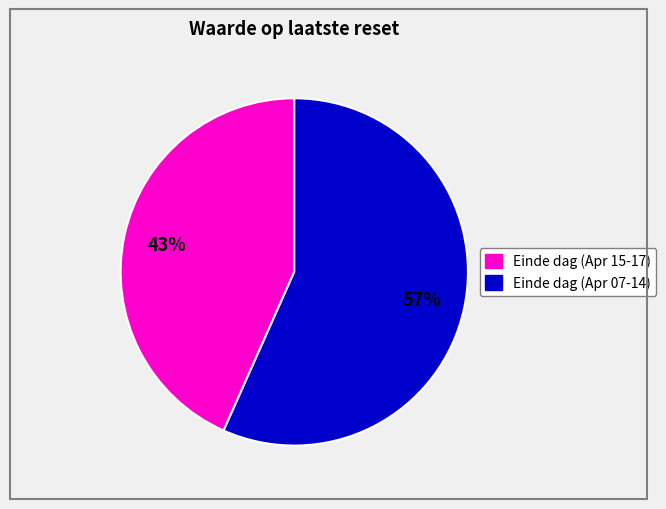

Is there a majority slice in this chart?

Yes